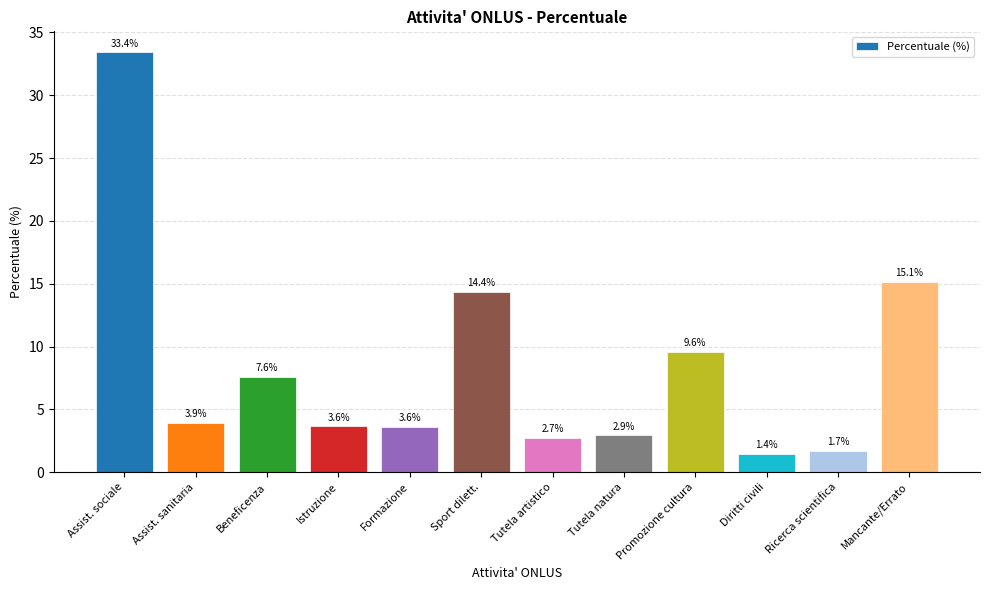

What is the change in value from Assist. sanitaria to Ricerca scientifica?

-2.2